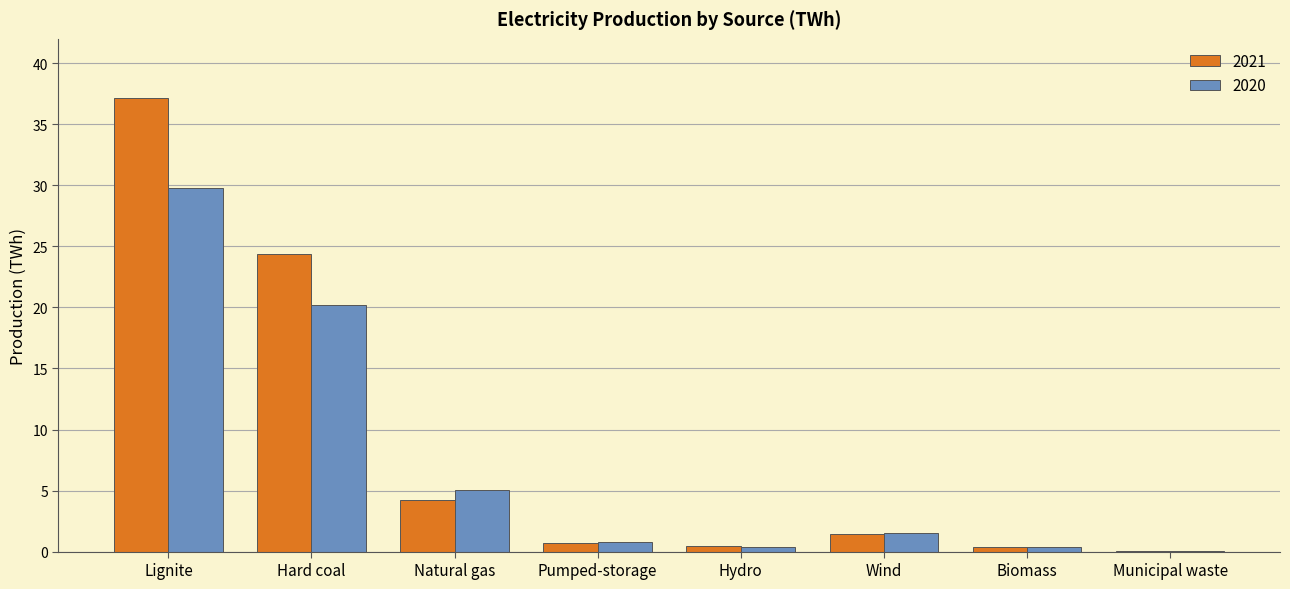

Between Lignite and Hydro, which series saw the biggest shift?

2021